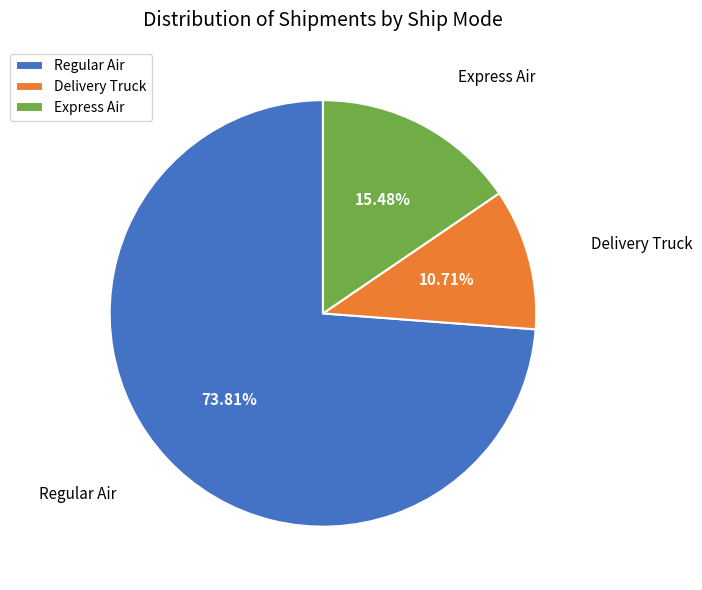

Which category accounts for the majority?

Regular Air